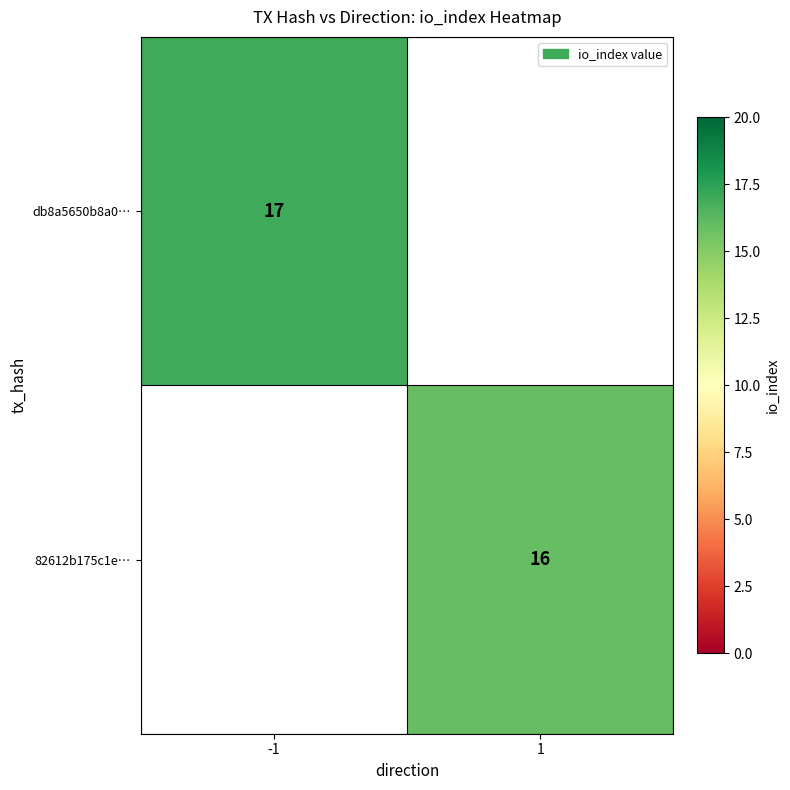

At which category does the chart reach its peak across all series?

-1